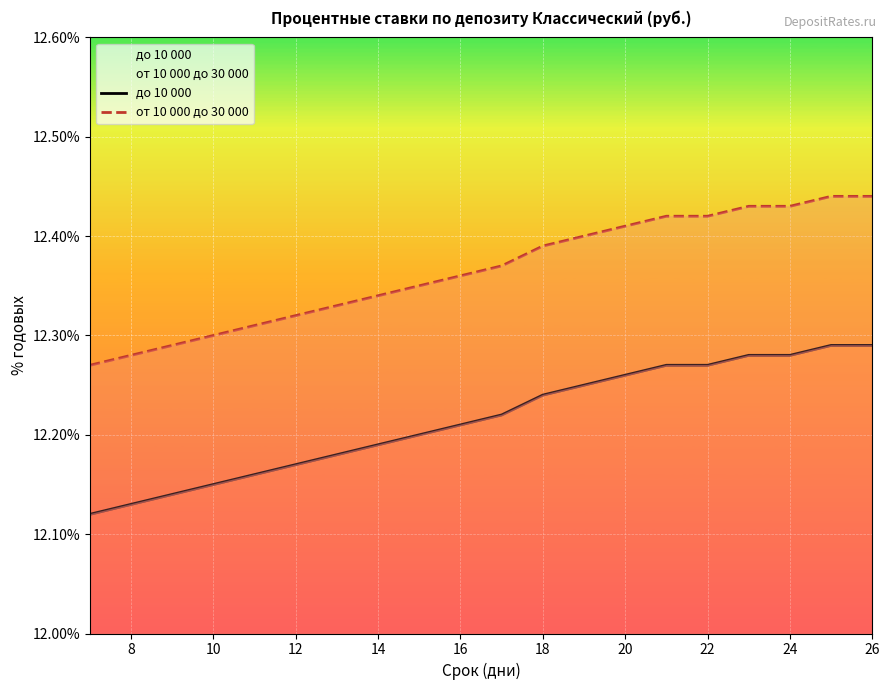

Reading left to right, what are all the values shown in this chart?

до 10 000: 12.1	12.1	12.1	12.2	12.2	12.2	12.2	12.2	12.2	12.2	12.2	12.2	12.2	12.3	12.3	12.3	12.3	12.3	12.3	12.3
от 10 000 до 30 000: 12.3	12.3	12.3	12.3	12.3	12.3	12.3	12.3	12.3	12.4	12.4	12.4	12.4	12.4	12.4	12.4	12.4	12.4	12.4	12.4